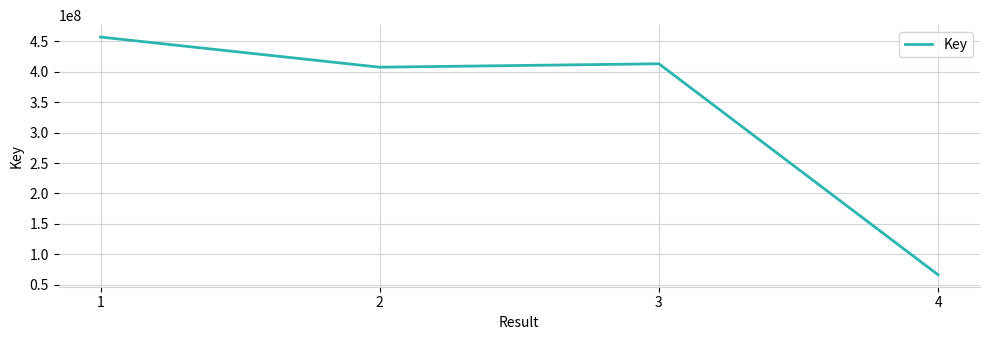

At which label is the value closest to 261586461?

2